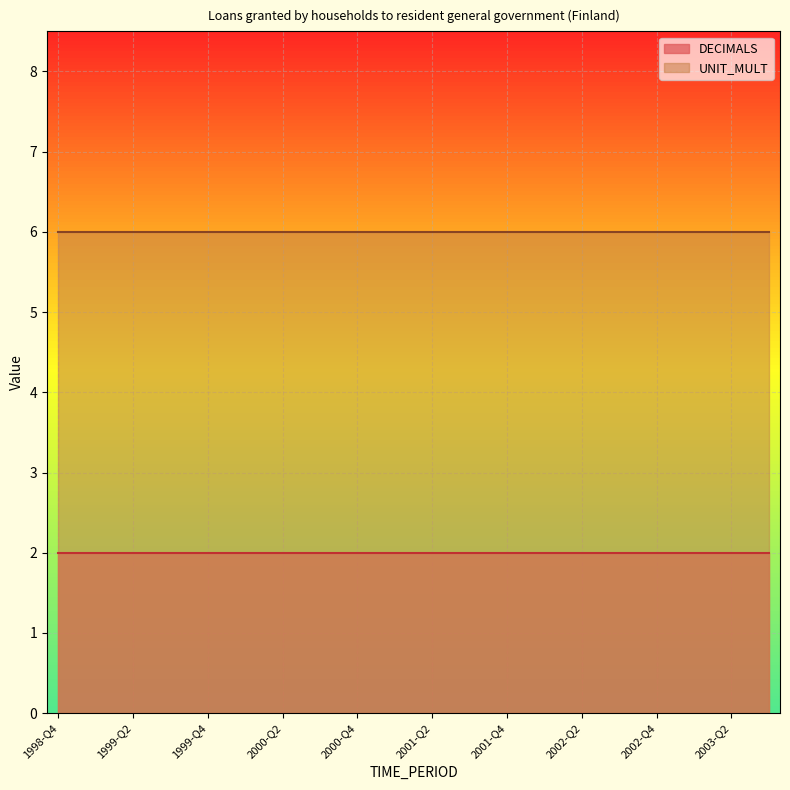

True or false: UNIT_MULT and DECIMALS intersect in this chart.

False